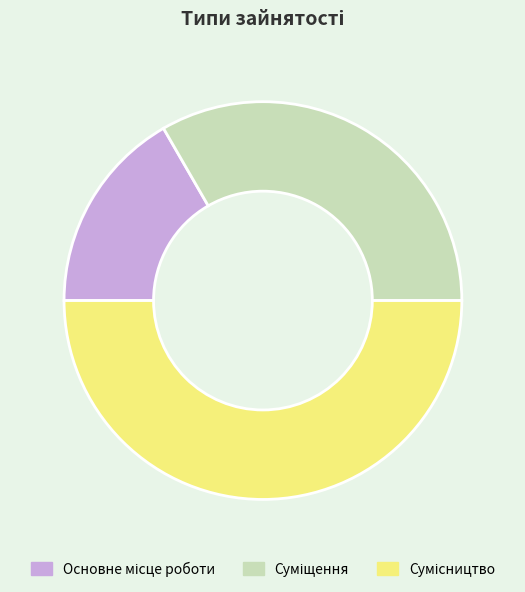

Between Сумісництво and Основне місце роботи, which is larger?

Сумісництво